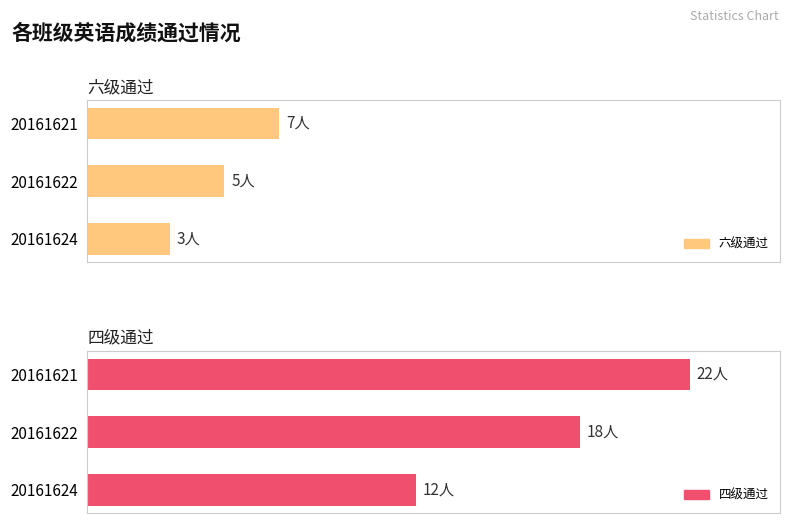

Count the 六级通过 values in the range 3 to 7.

3